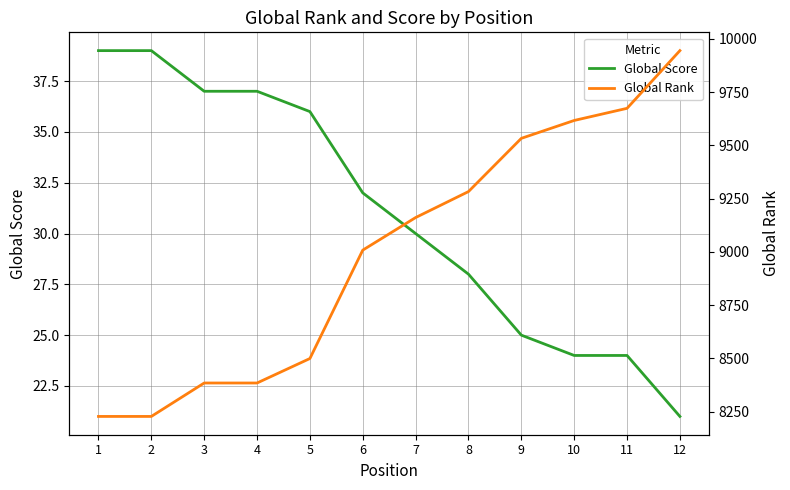

Rank the series by their average value, from highest to lowest.

Global Rank, Global Score